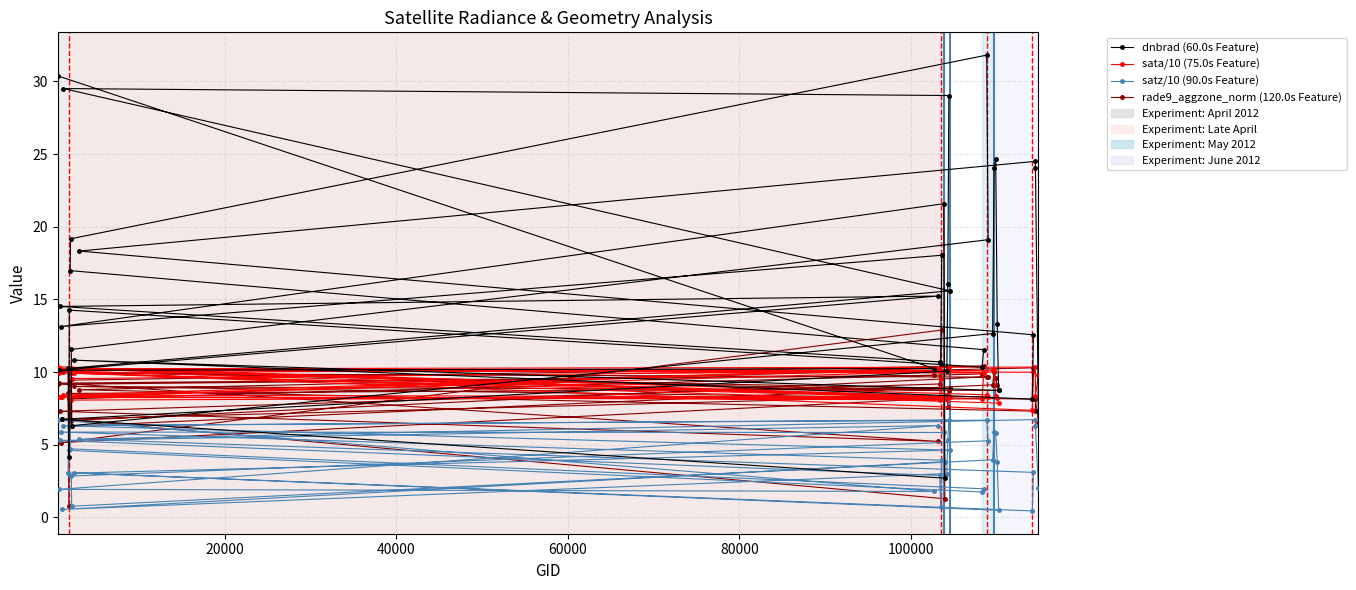

Rank the series by their maximum value, from lowest to highest.

satz/10 (90.0s Feature), sata/10 (75.0s Feature), rade9_aggzone_norm (120.0s Feature), dnbrad (60.0s Feature)